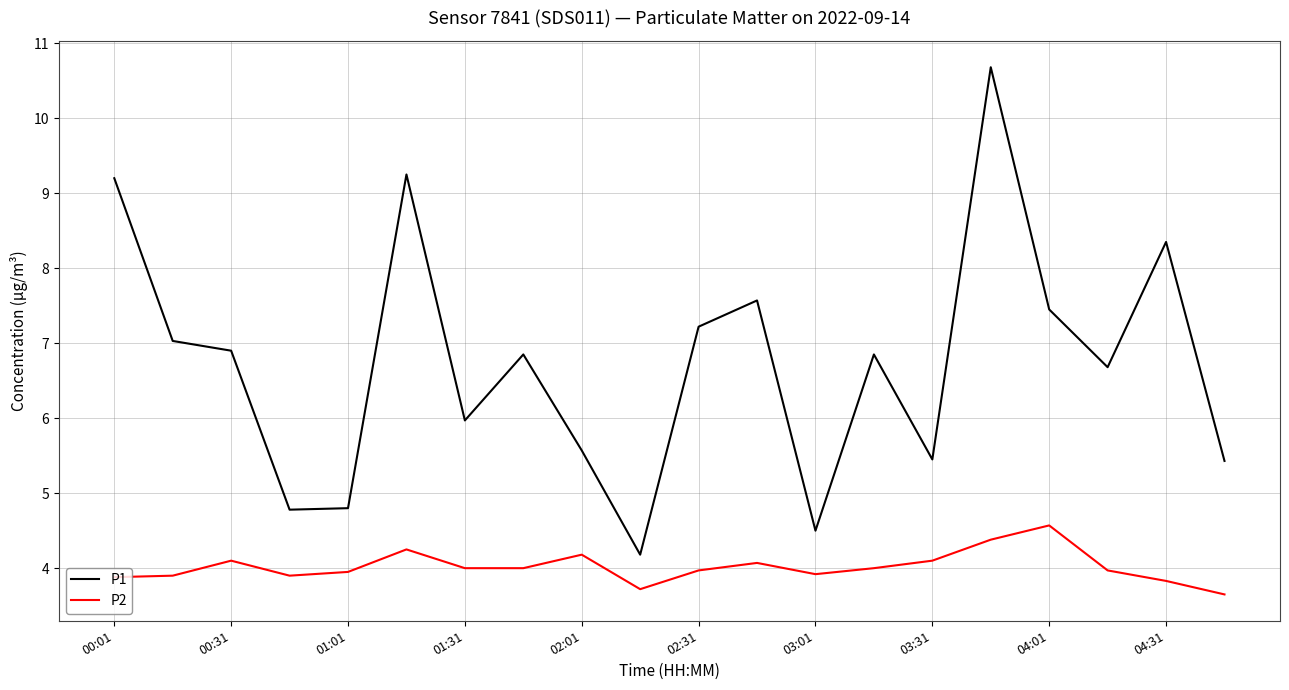

Rank the series by their average value, from lowest to highest.

P2, P1